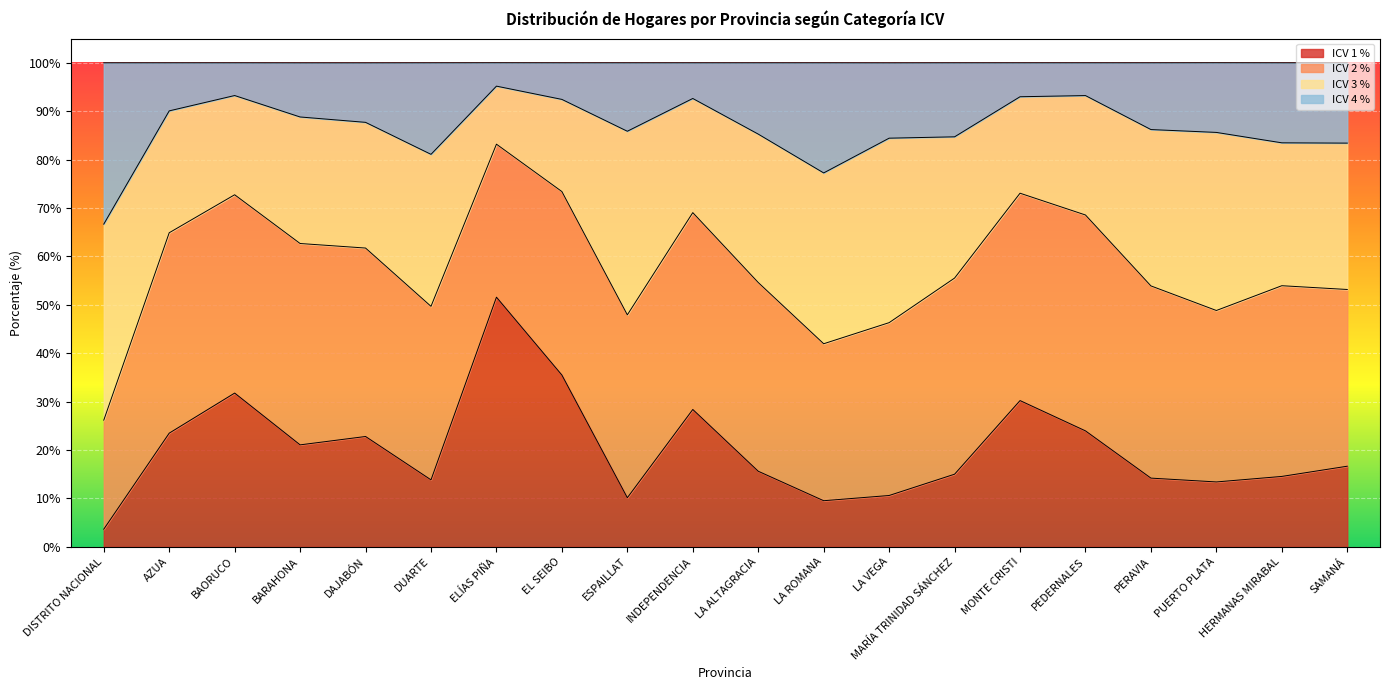

List the labels in order of ICV 1 % value, smallest first.

DISTRITO NACIONAL, LA ROMANA, ESPAILLAT, LA VEGA, PUERTO PLATA, DUARTE, PERAVIA, HERMANAS MIRABAL, MARÍA TRINIDAD SÁNCHEZ, LA ALTAGRACIA, SAMANÁ, BARAHONA, DAJABÓN, AZUA, PEDERNALES, INDEPENDENCIA, MONTE CRISTI, BAORUCO, EL SEIBO, ELÍAS PIÑA